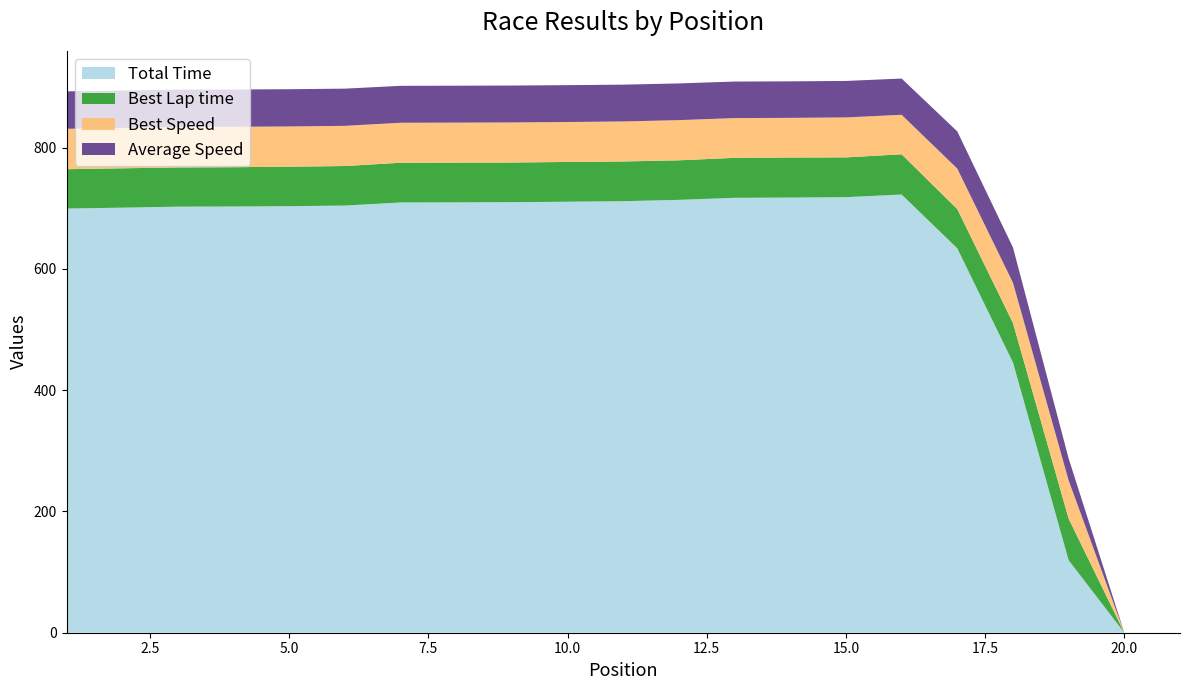

Reading right to left, extract all data points from this chart.

Total Time: 21=0.0	20=0.0	19=119.5	18=445.6	17=633.8	16=722.6	15=718.2	14=717.5	13=717.1	12=713.8	11=711.6	10=710.7	9=710.0	8=709.7	7=709.4	6=704.3	5=703.3	4=702.8	3=702.6	2=700.9	1=699.5
Best Lap time: 21=0.0	20=0.0	19=68.5	18=65.1	17=64.7	16=66.4	15=65.5	14=66.1	13=65.9	12=65.2	11=65.5	10=65.6	9=65.4	8=65.4	7=65.5	6=65.2	5=65.1	4=64.9	3=64.7	2=64.9	1=64.8
Best Speed: 21=0.0	20=0.0	19=63.0	18=66.4	17=66.7	16=65.1	15=65.9	14=65.4	13=65.6	12=66.3	11=65.9	10=65.9	9=66.1	8=66.0	7=65.9	6=66.3	5=66.4	4=66.6	3=66.8	2=66.6	1=66.6
Average Speed: 21=0.0	20=0.0	19=36.1	18=58.2	17=61.3	16=59.8	15=60.1	14=60.2	13=60.2	12=60.5	11=60.7	10=60.8	9=60.8	8=60.9	7=60.9	6=61.3	5=61.4	4=61.5	3=61.5	2=61.6	1=61.8